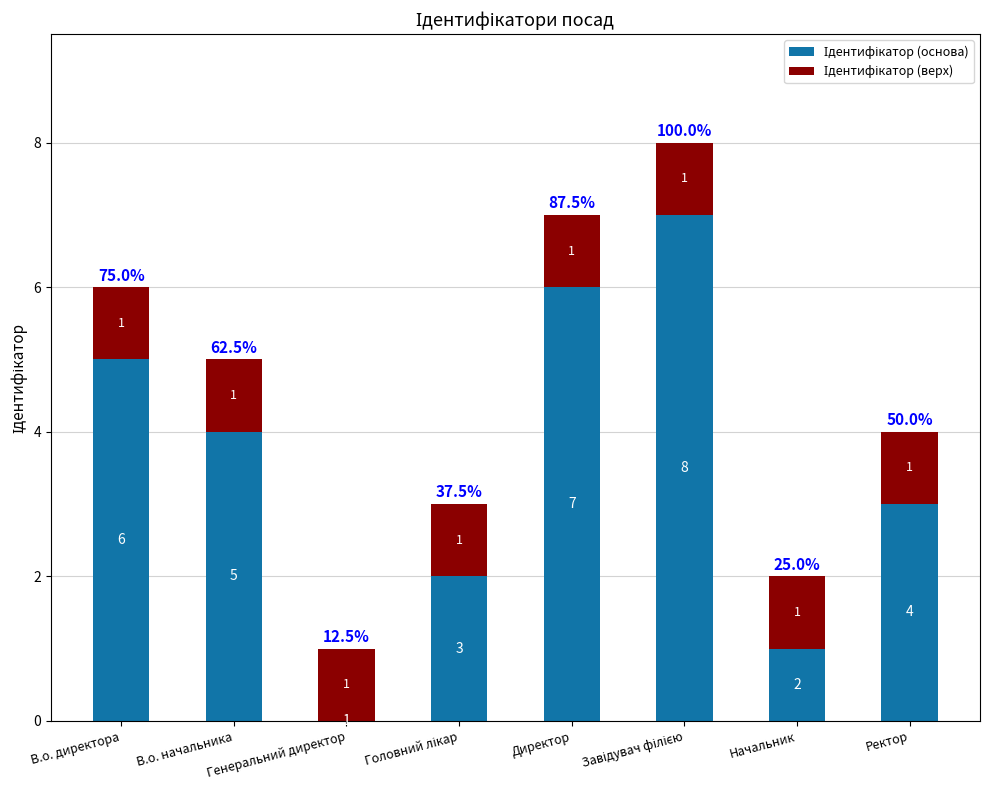

What is the total value across all series at Ректор?

4